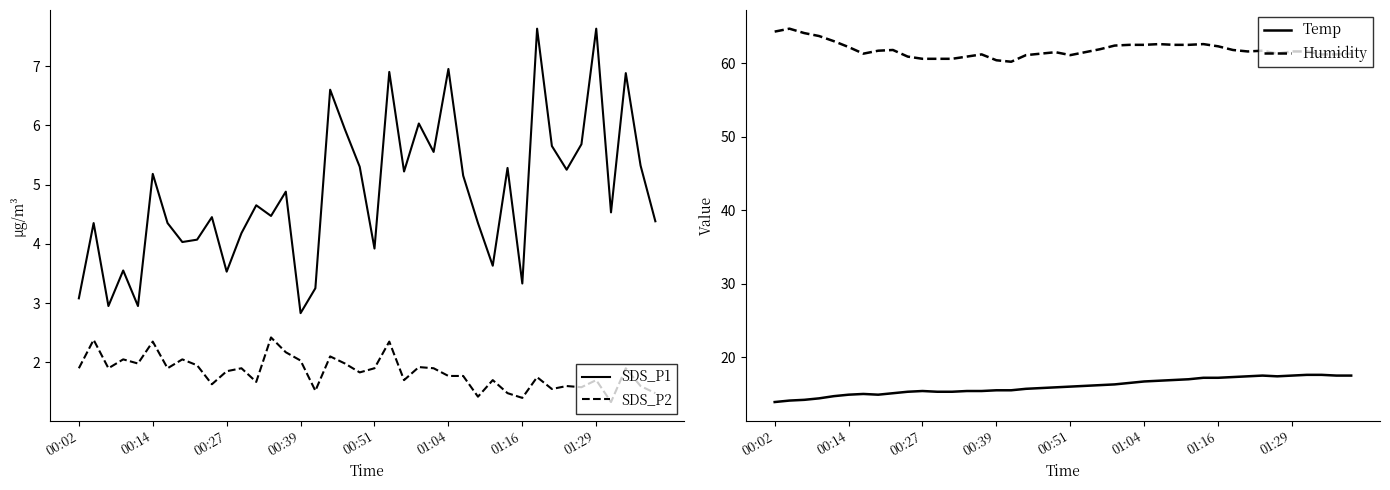

List the series in order of their peak value, highest first.

Humidity, Temp, SDS_P1, SDS_P2